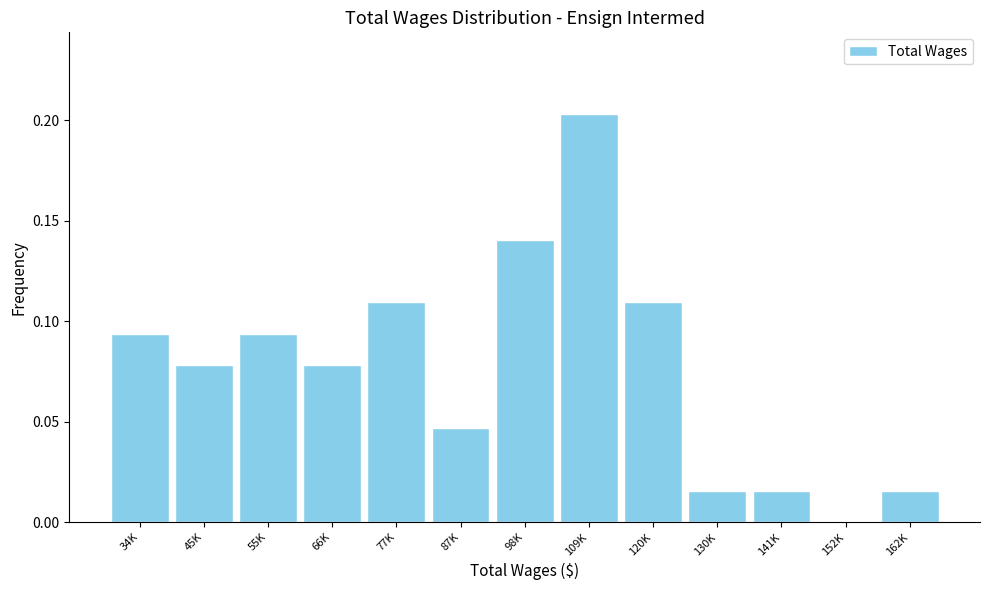

Which has a higher value, 45K or 130K?

45K